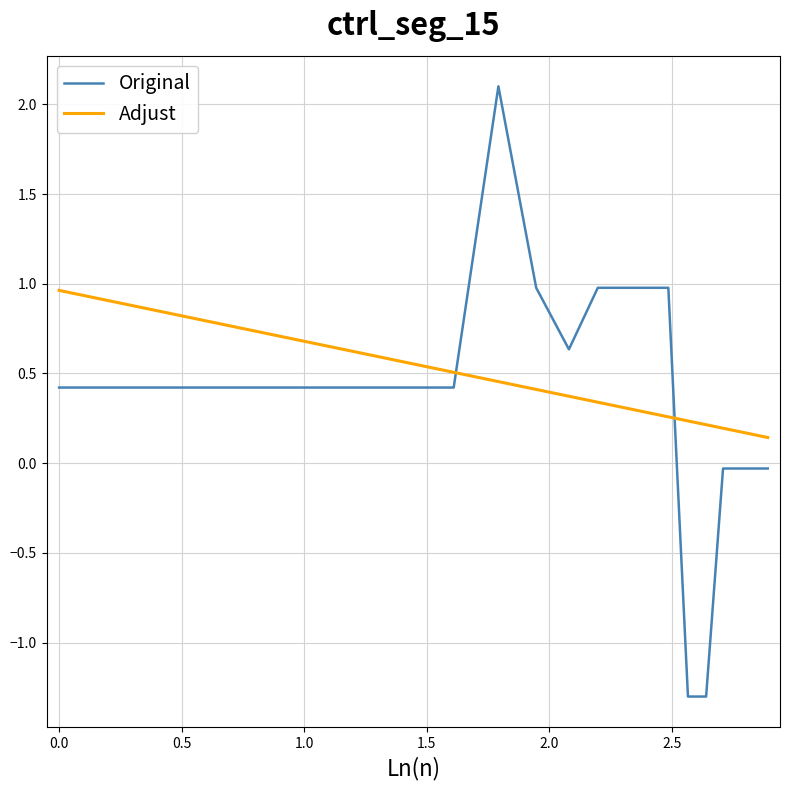

Does the chart have visible grid lines?

Yes